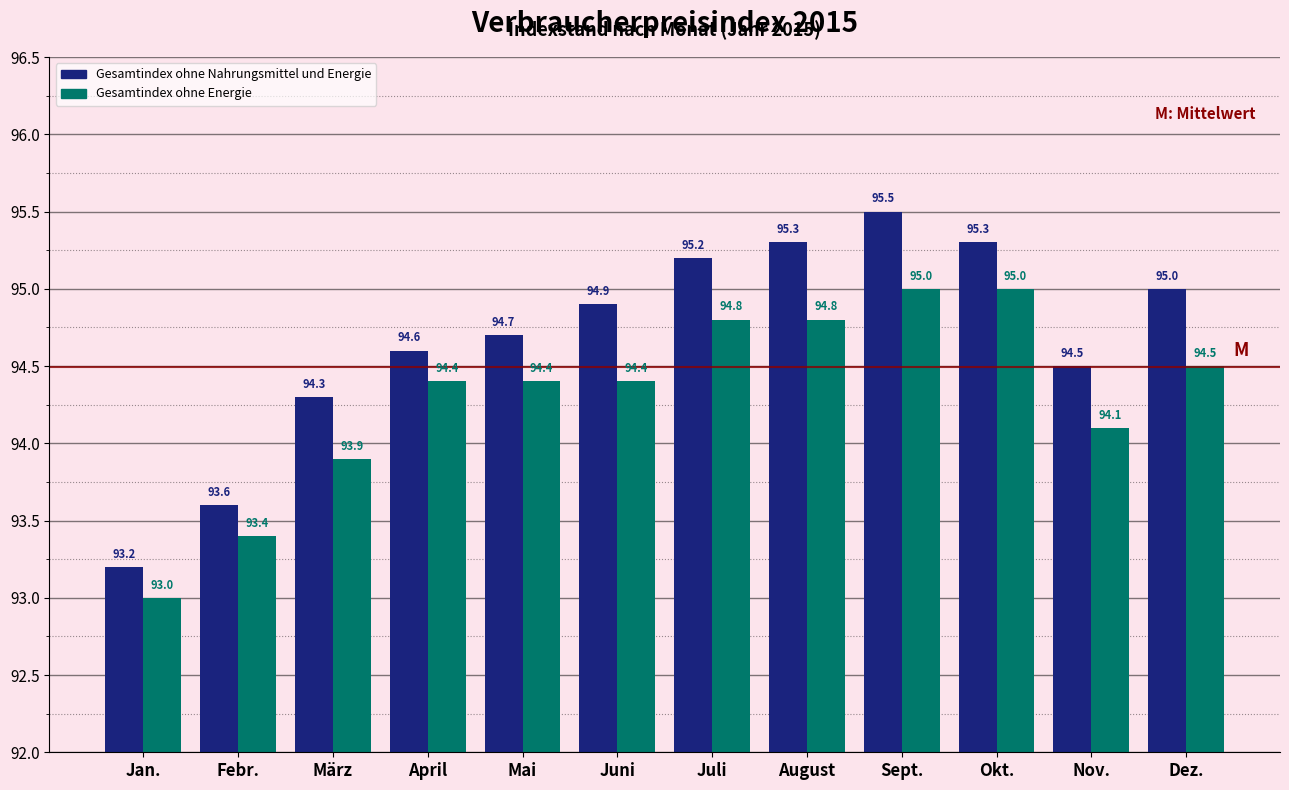

Reading right to left, list all the values displayed in this chart.

Gesamtindex ohne Nahrungsmittel und Energie: 95.0	94.5	95.3	95.5	95.3	95.2	94.9	94.7	94.6	94.3	93.6	93.2
Gesamtindex ohne Energie: 94.5	94.1	95.0	95.0	94.8	94.8	94.4	94.4	94.4	93.9	93.4	93.0